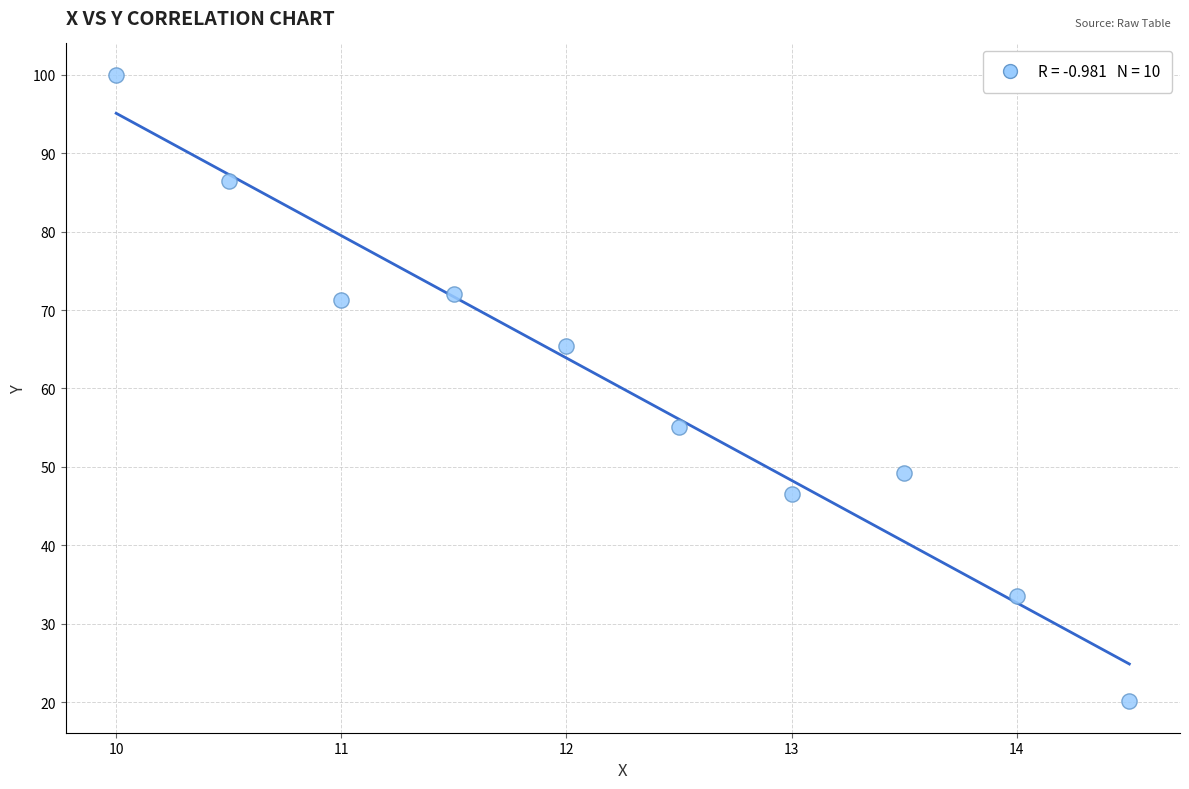

What is the average Y value?

60.0